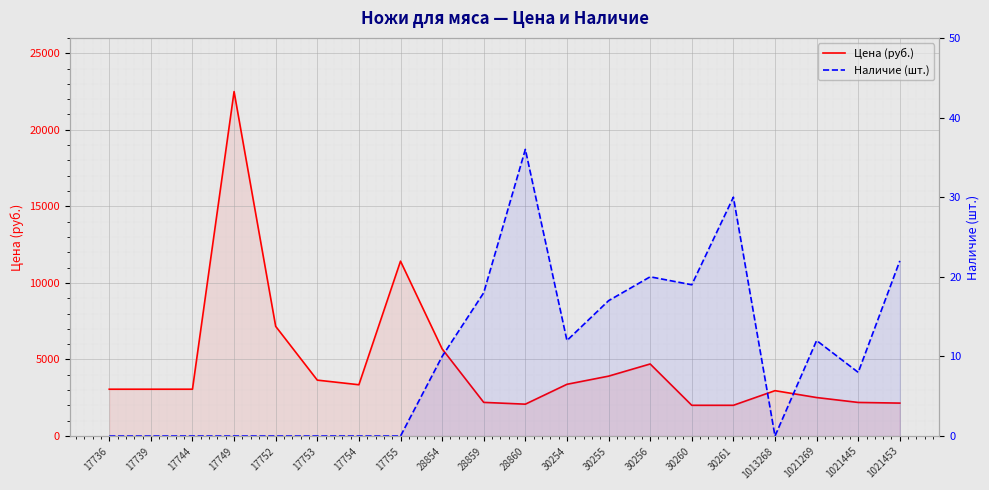

True or false: Цена (руб.) and Наличие (шт.) intersect in this chart.

False